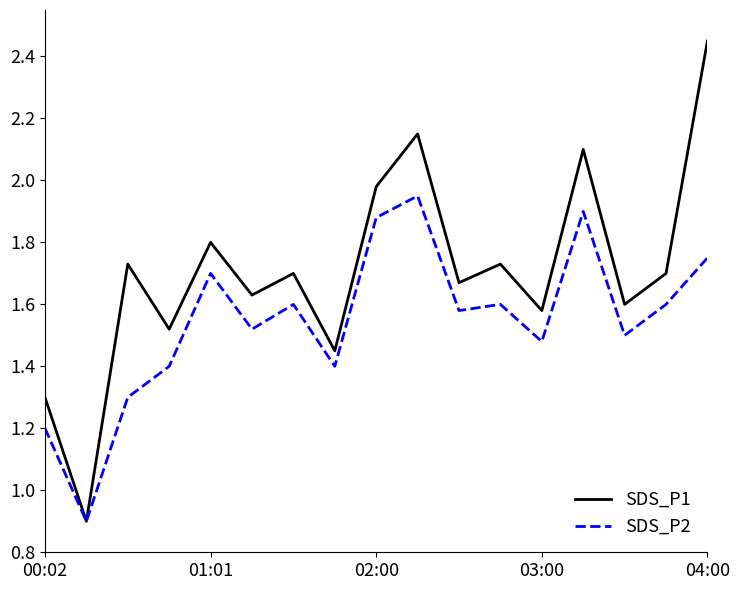

What is the minimum value shown in the chart?

0.9